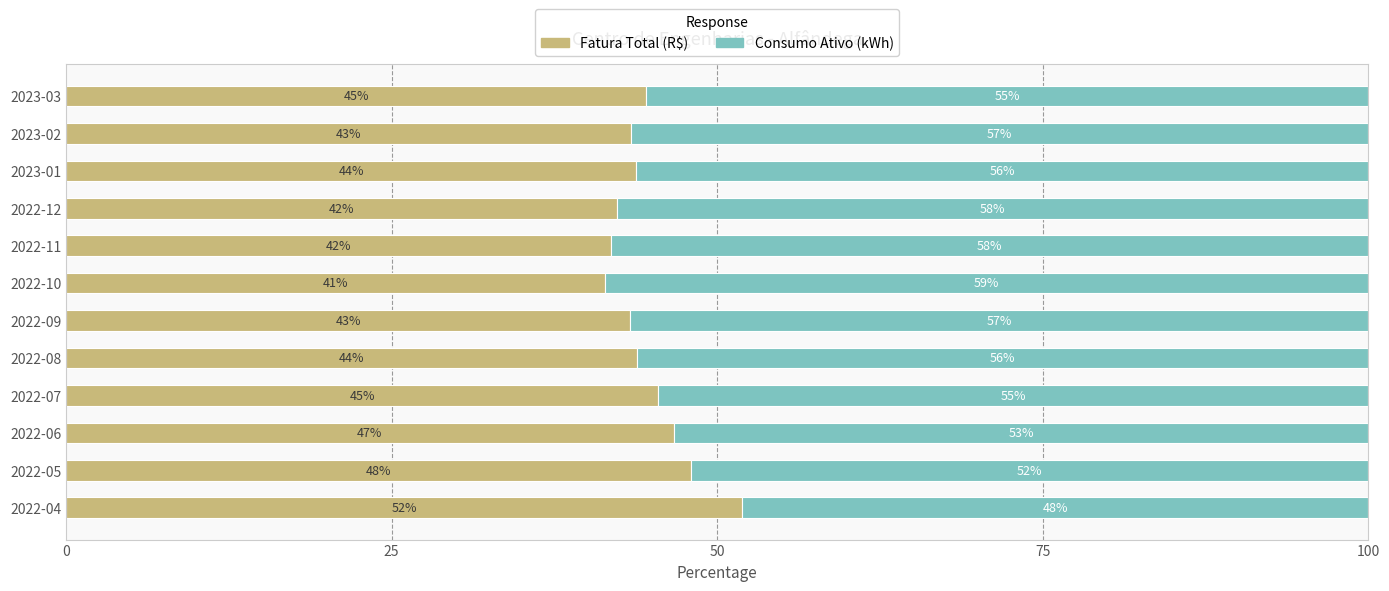

What is the total value across all series at 2022-12?

100.0